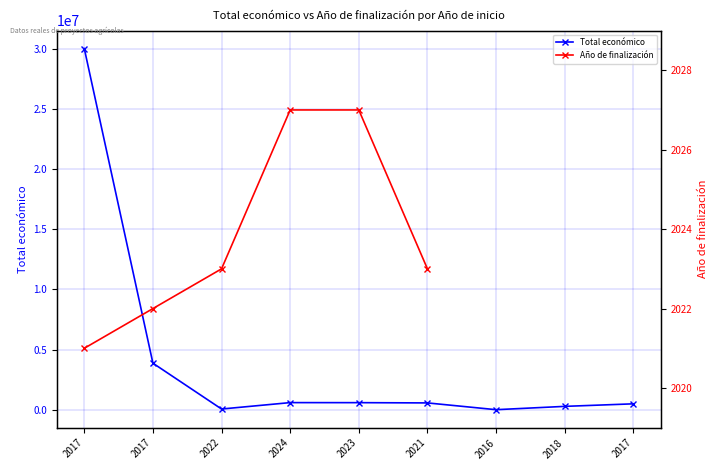

What is the label of the 6th point from the left?

2021